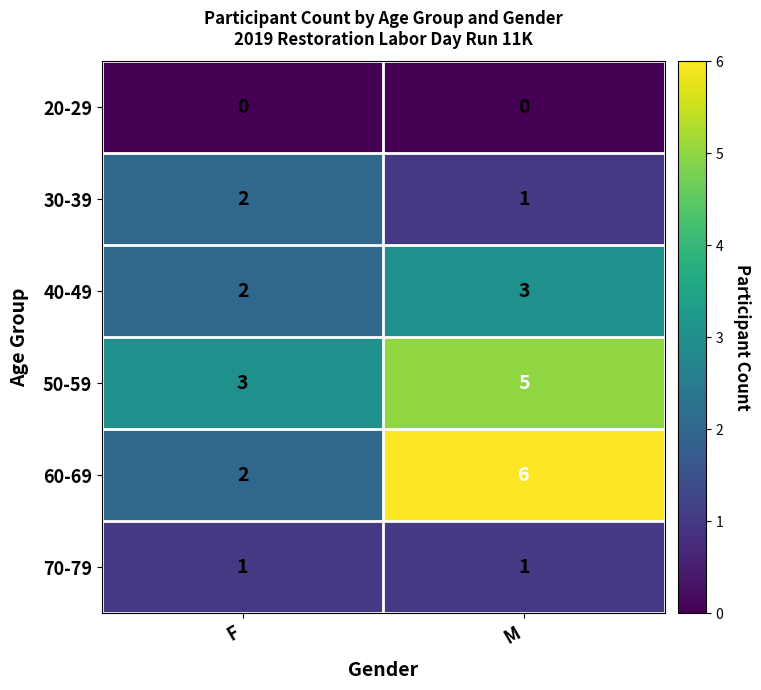

At which category is the sum across all series the highest?

M